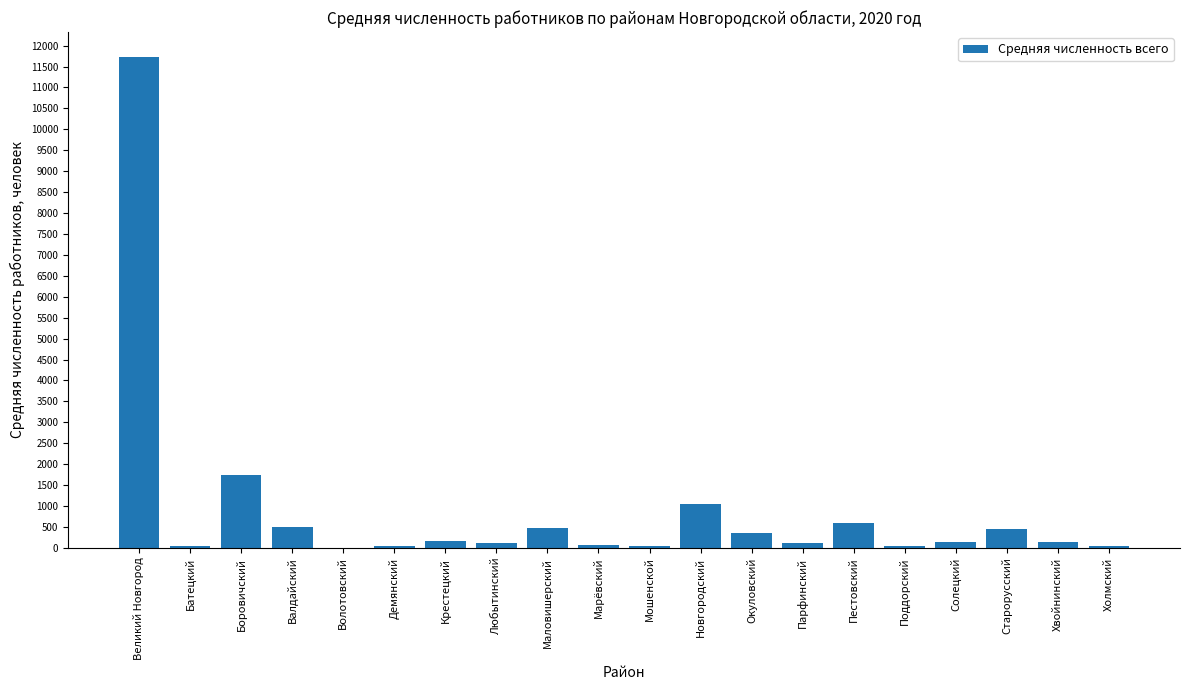

The value at Боровичский is 1746.6. True or false?

True